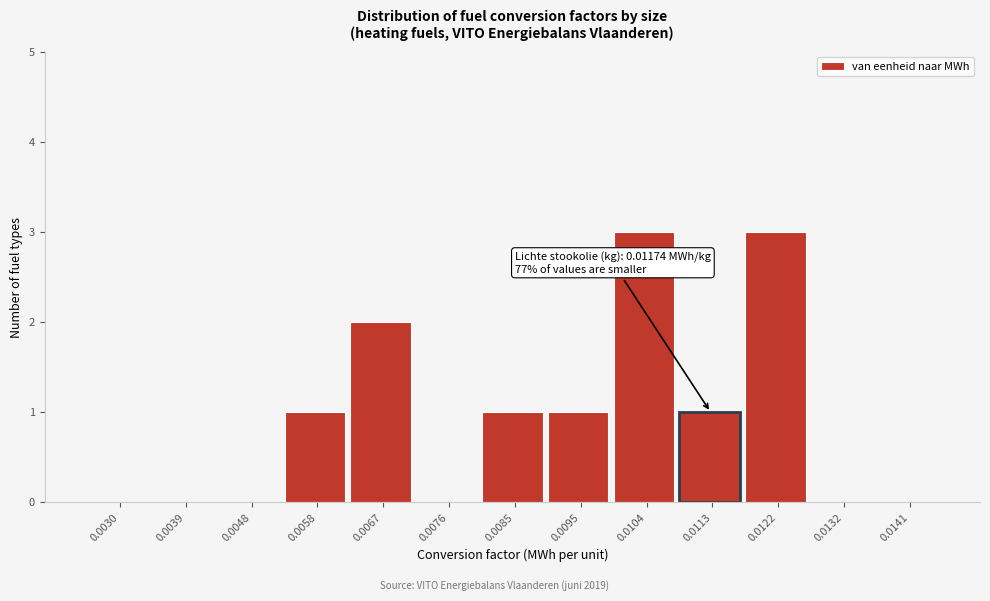

Reading left to right, list all the values displayed in this chart.

0.0030=0	0.0039=0	0.0048=0	0.0058=1	0.0067=2	0.0076=0	0.0085=1	0.0095=1	0.0104=3	0.0113=1	0.0122=3	0.0132=0	0.0141=0